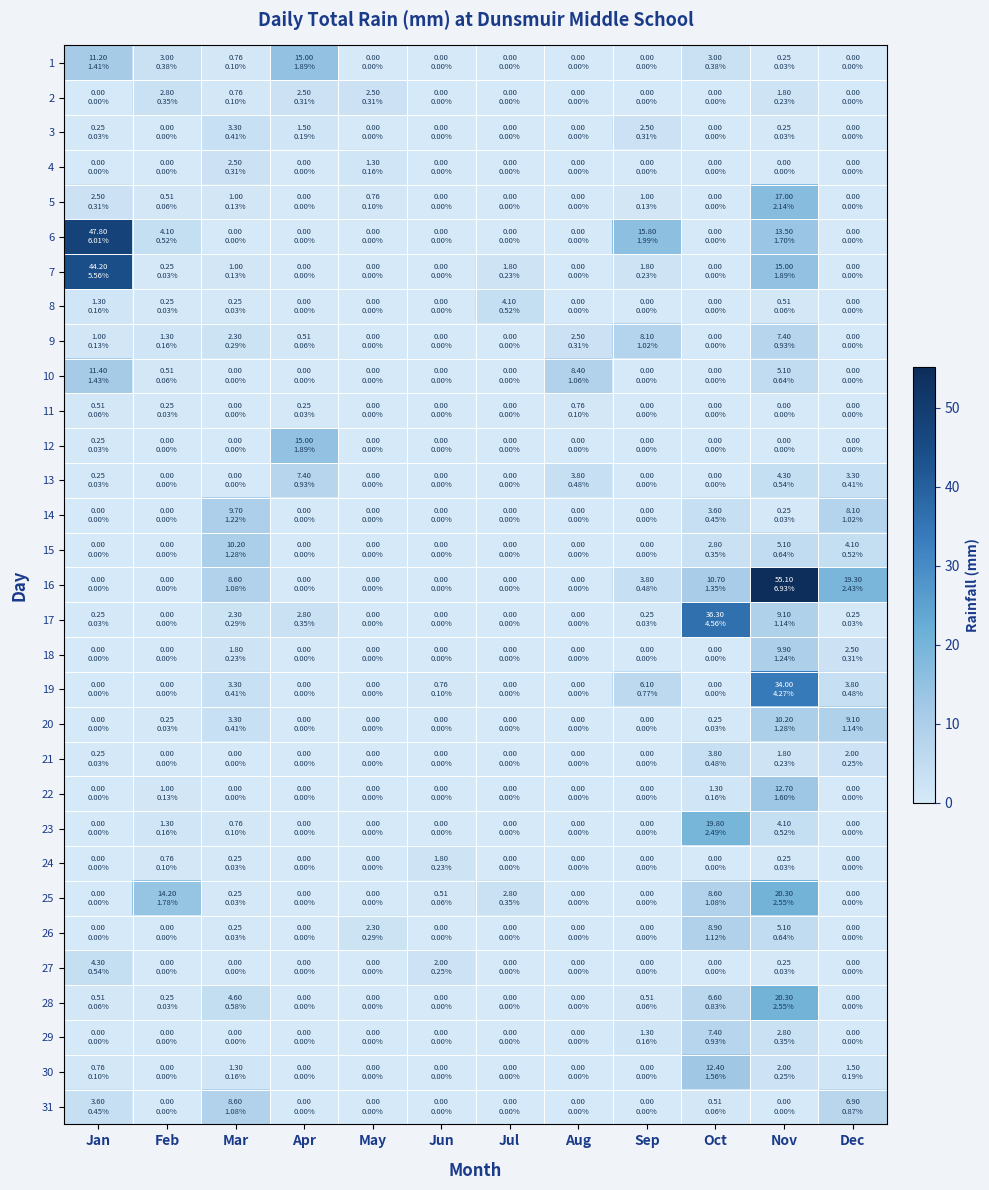

What is the difference between the highest and lowest values at Jul?

4.1